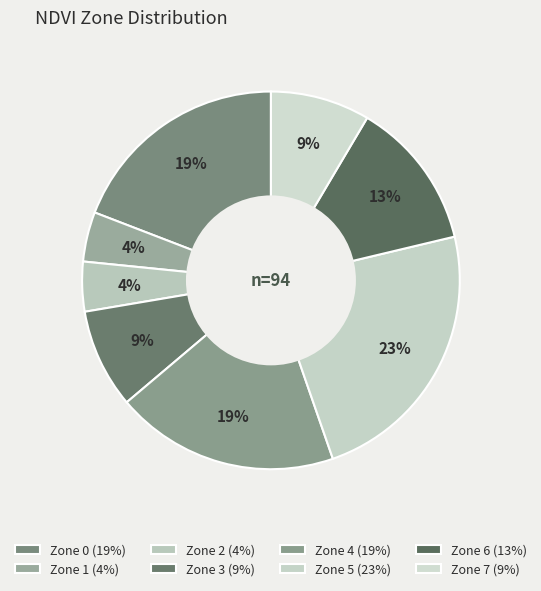

Rank the categories by value from highest to lowest.

Zone 5, Zone 0, Zone 4, Zone 6, Zone 3, Zone 7, Zone 1, Zone 2